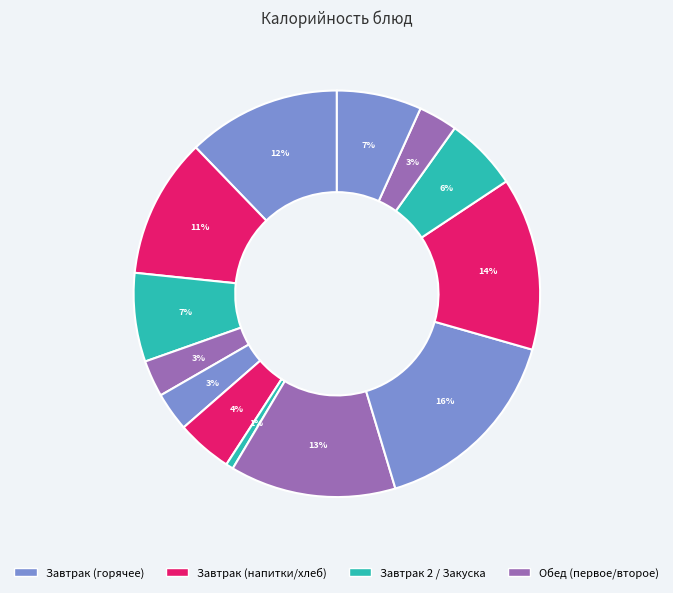

Rank the categories by value from lowest to highest.

Овощи консервированные, Хлеб пшеничный (завтрак), Хлеб ржаной (завтрак), Хлеб ржаной (обед), Фрукт в ассортименте, Хлеб пшеничный (обед), Сок в ассортименте, Чай с молоком, Каша гречневая вязкая, Фрикадельки из кур, Суп гороховый с гренками, Картофель толченый, Биточки рыбные